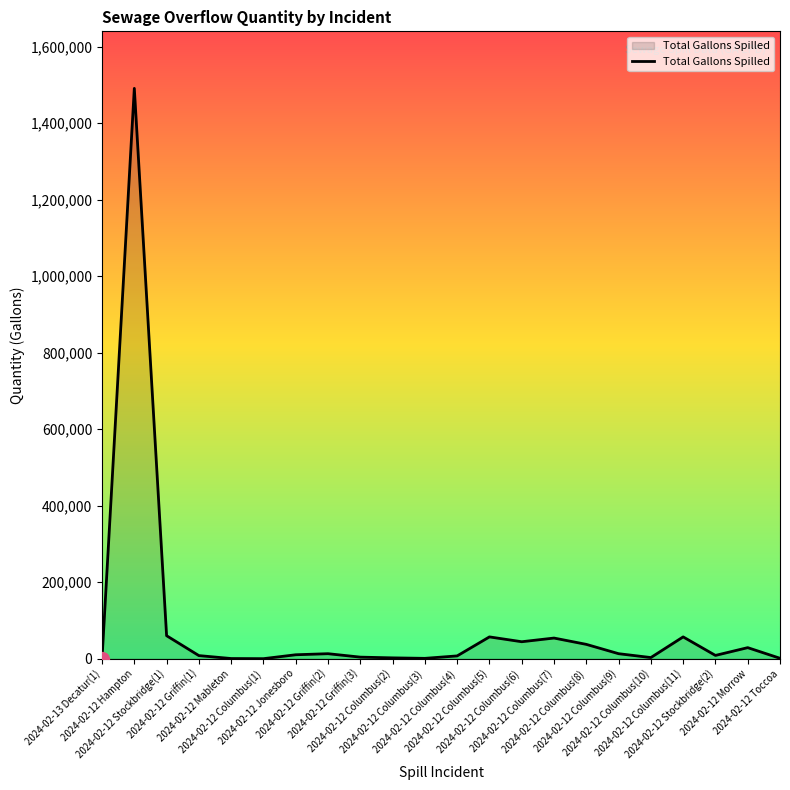

Where does the data first go above 10200?

2024-02-12 Hampton